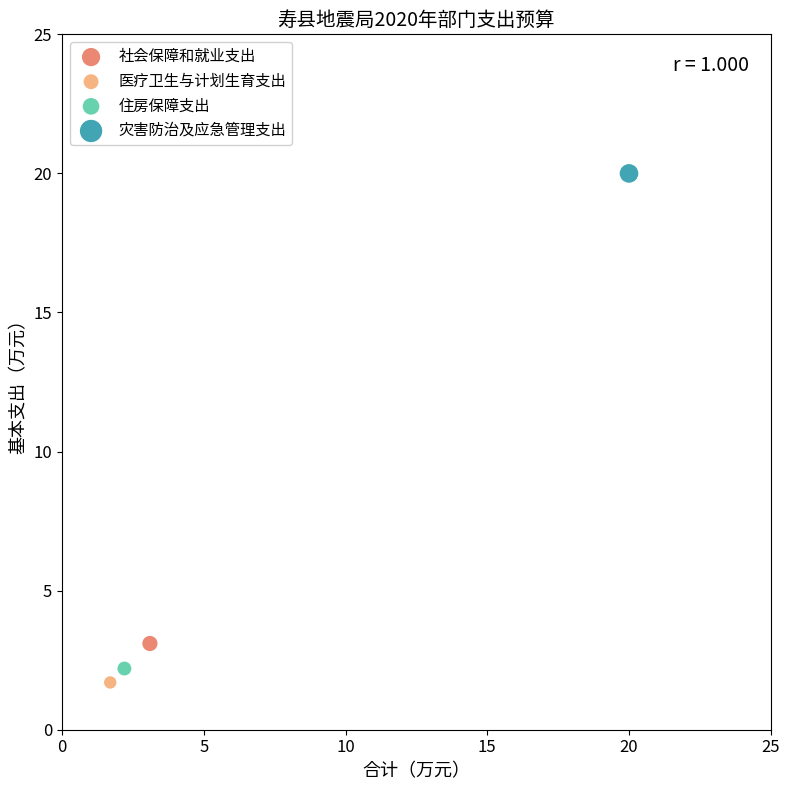

What are all the series names shown in the legend?

社会保障和就业支出, 医疗卫生与计划生育支出, 住房保障支出, 灾害防治及应急管理支出